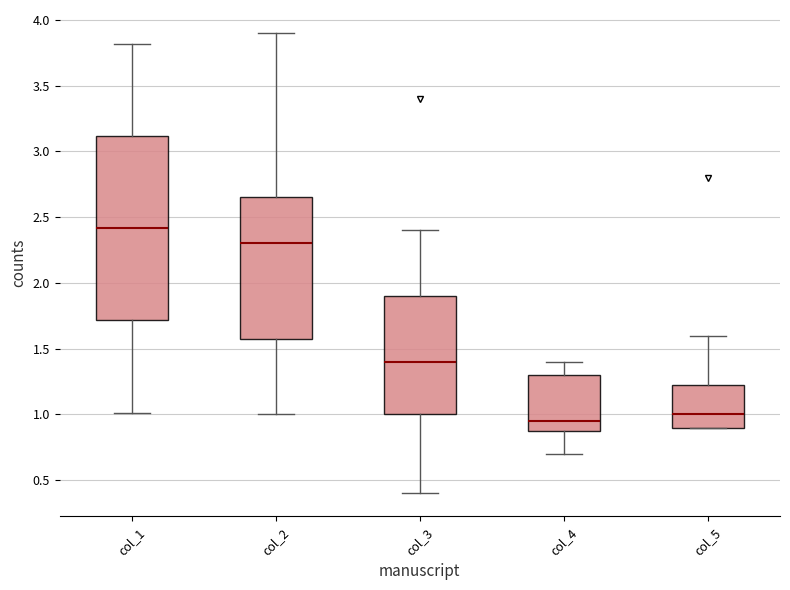

Reading left to right, transcribe this box plot: for each box, give where its median line is, the range the box spans, and where its two whiskers end, as read against the y-axis. The values are not printed on the chart, so give them approximately, as read against the axis.

col_1: median 2.40, box 1.70 to 3.10, whiskers 1.00 to 3.80
col_2: median 2.30, box 1.60 to 2.65, whiskers 1.00 to 3.90
col_3: median 1.40, box 1.00 to 1.90, whiskers 0.40 to 2.40
col_4: median 0.95, box 0.90 to 1.30, whiskers 0.70 to 1.40
col_5: median 1.00, box 0.90 to 1.25, whiskers 0.90 to 1.60